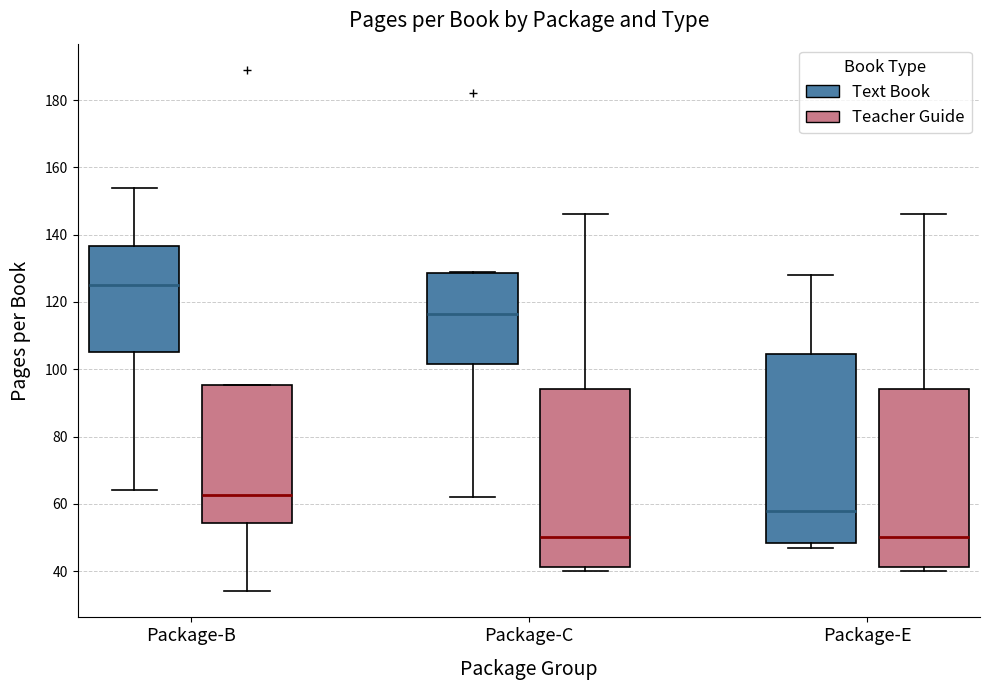

Comparing the boxes themselves (not the whiskers), which one is the tallest?

Package-E (Text Book)